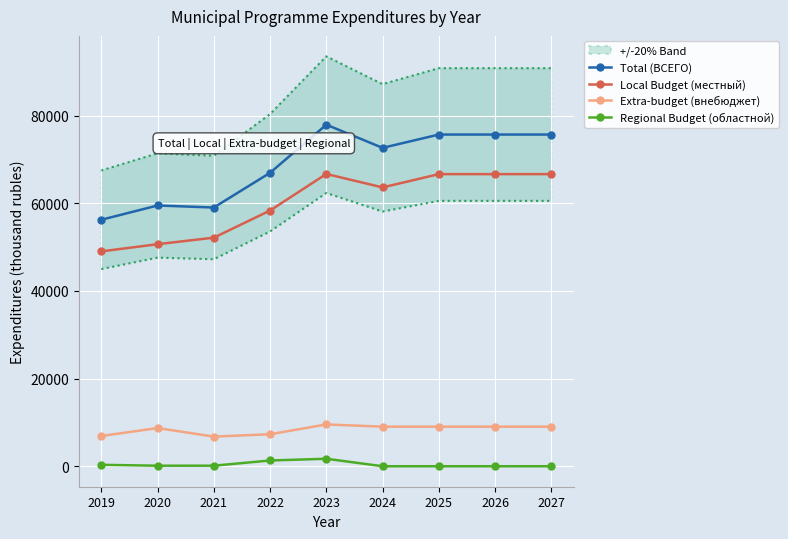

True or false: Extra-budget (внебюджет) and Local Budget (местный) intersect in this chart.

False